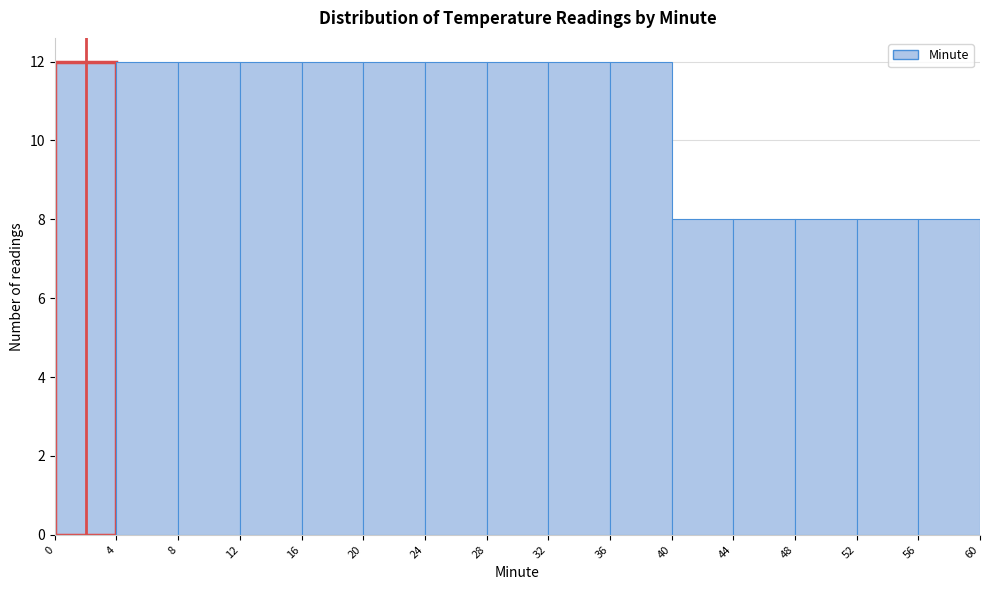

Reading left to right, list every bar in this chart as the range it spans on the x-axis followed by its height. The values are not printed on the chart, so give them approximately, as read against the axis.

0 to 4: 12
4 to 8: 12
8 to 12: 12
12 to 16: 12
16 to 20: 12
20 to 24: 12
24 to 28: 12
28 to 32: 12
32 to 36: 12
36 to 40: 12
40 to 44: 8
44 to 48: 8
48 to 52: 8
52 to 56: 8
56 to 60: 8